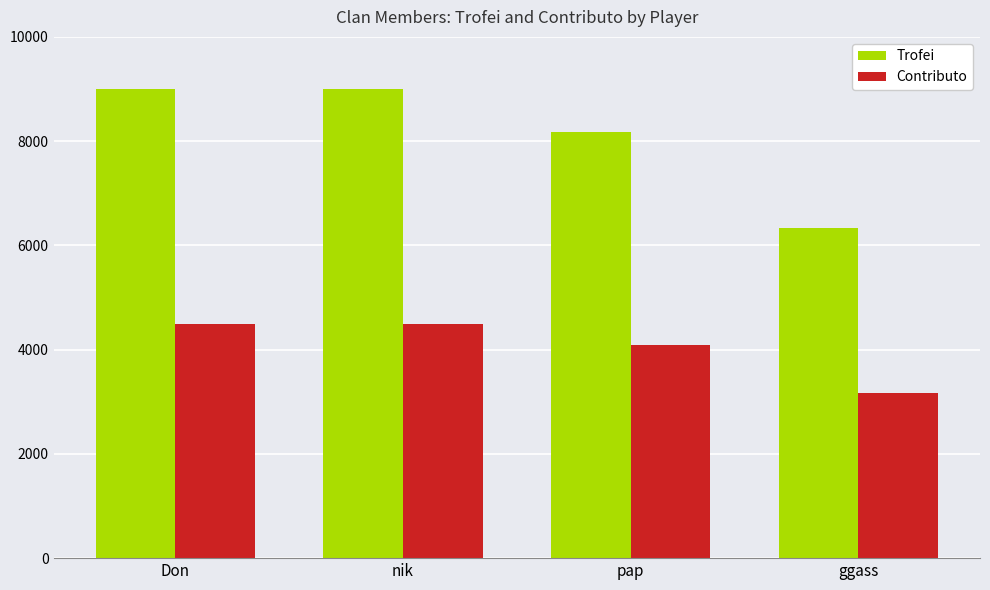

List the series in order of their overall mean, highest first.

Trofei, Contributo